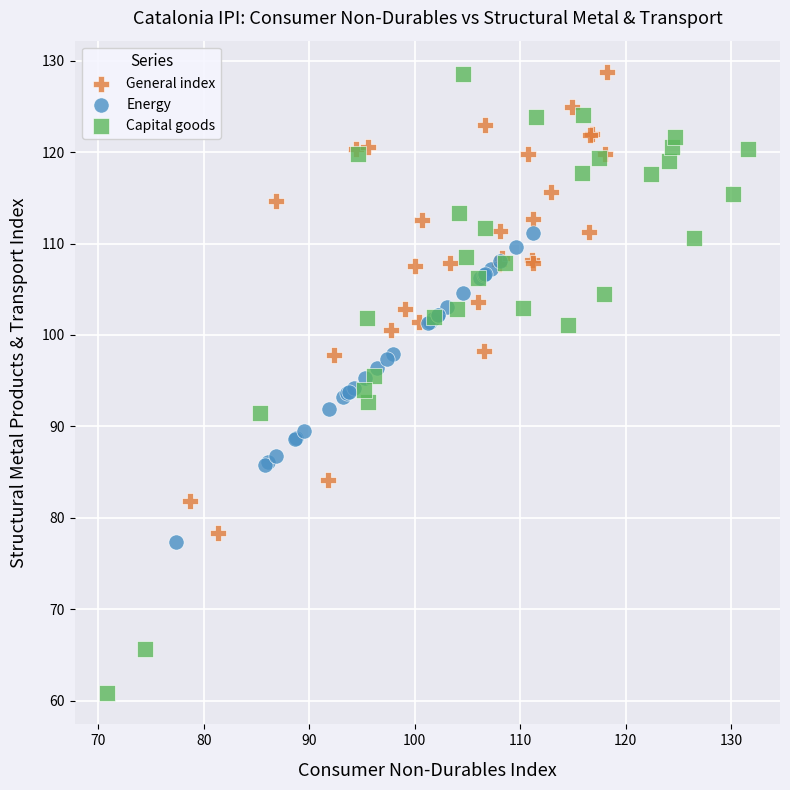

Which series contains the lowest Y value?

Capital goods